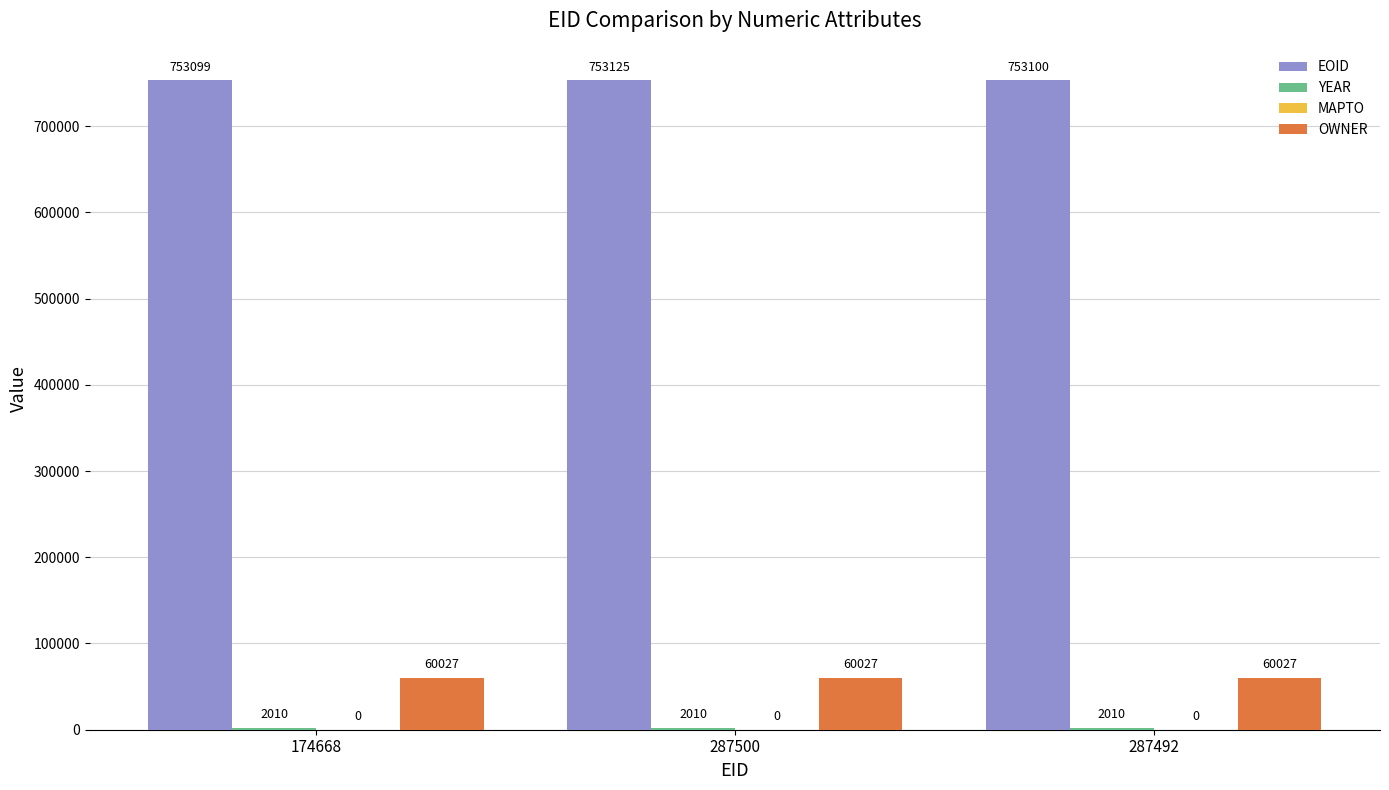

What is the sum of all OWNER values?

180081